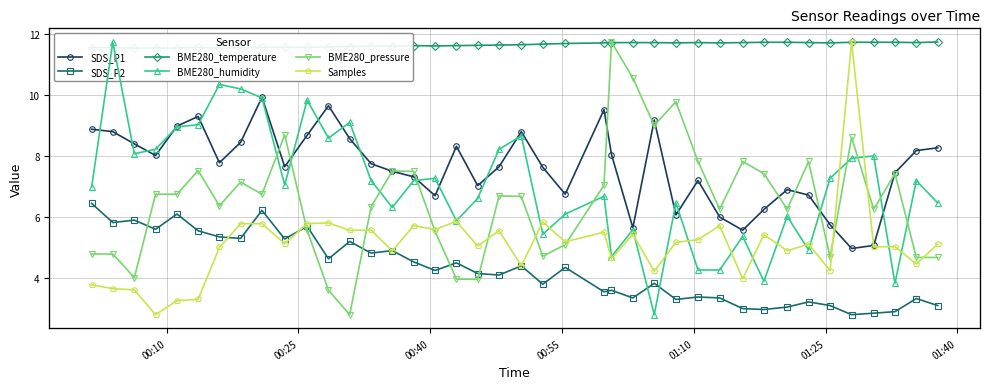

What is the minimum value for SDS_P1?

5.0